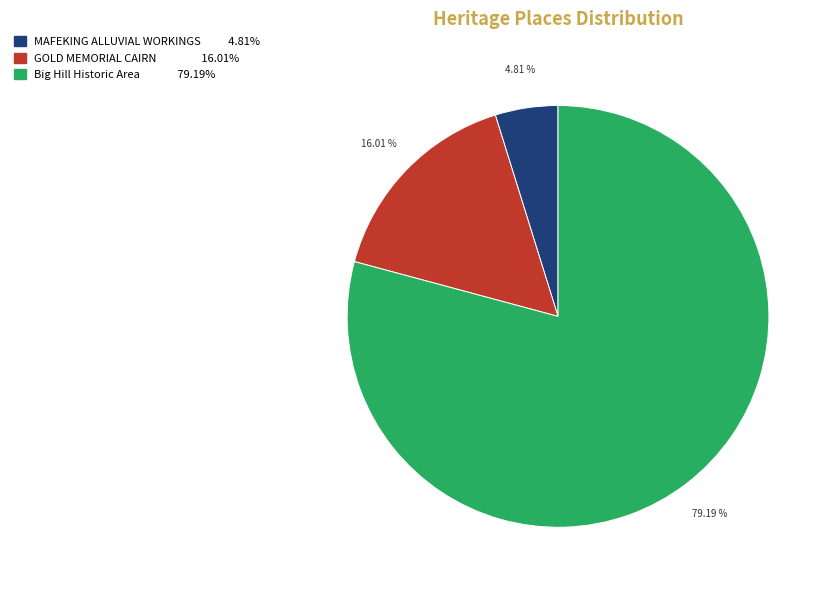

What is the total percentage of MAFEKING ALLUVIAL WORKINGS and Big Hill Historic Area?

84.0%